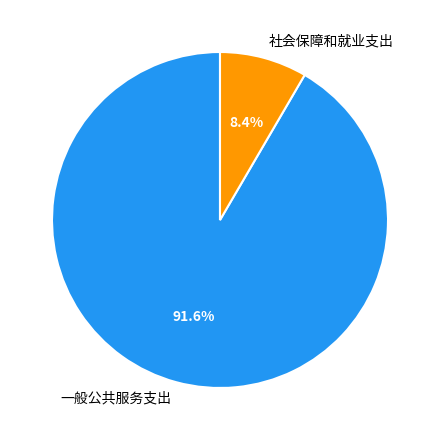

Count the number of slices in the pie.

2